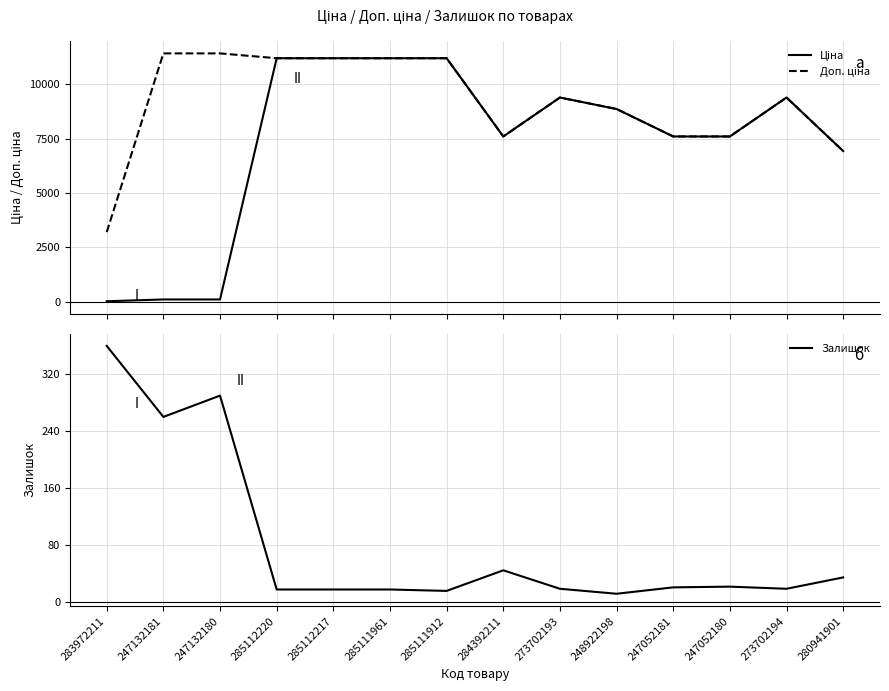

Where do Залишок and Ціна first cross each other?

247132180 and 285112220